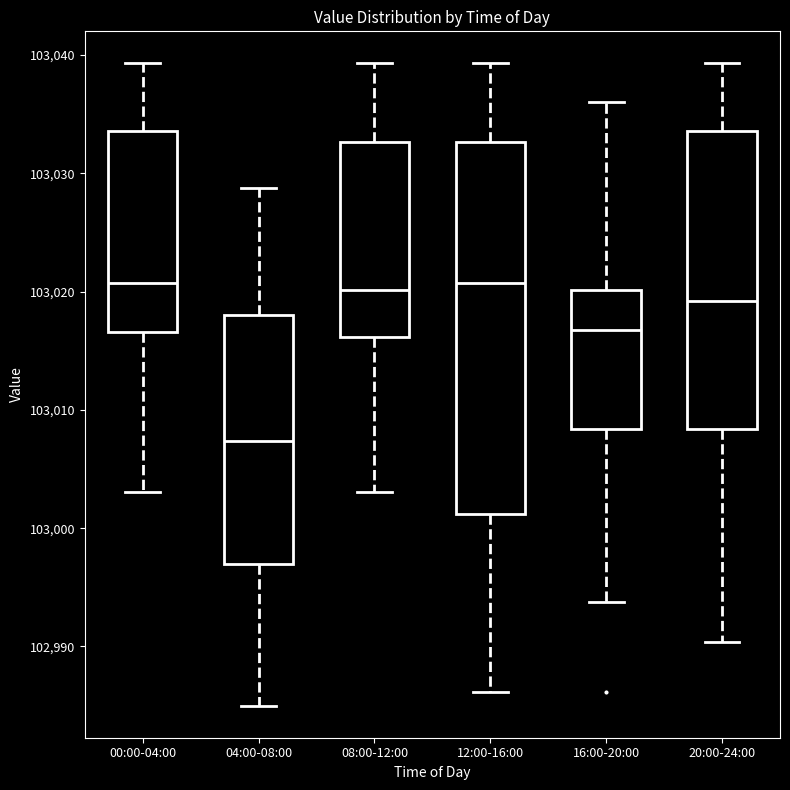

Comparing the boxes themselves (not the whiskers), which one is the tallest?

12:00-16:00